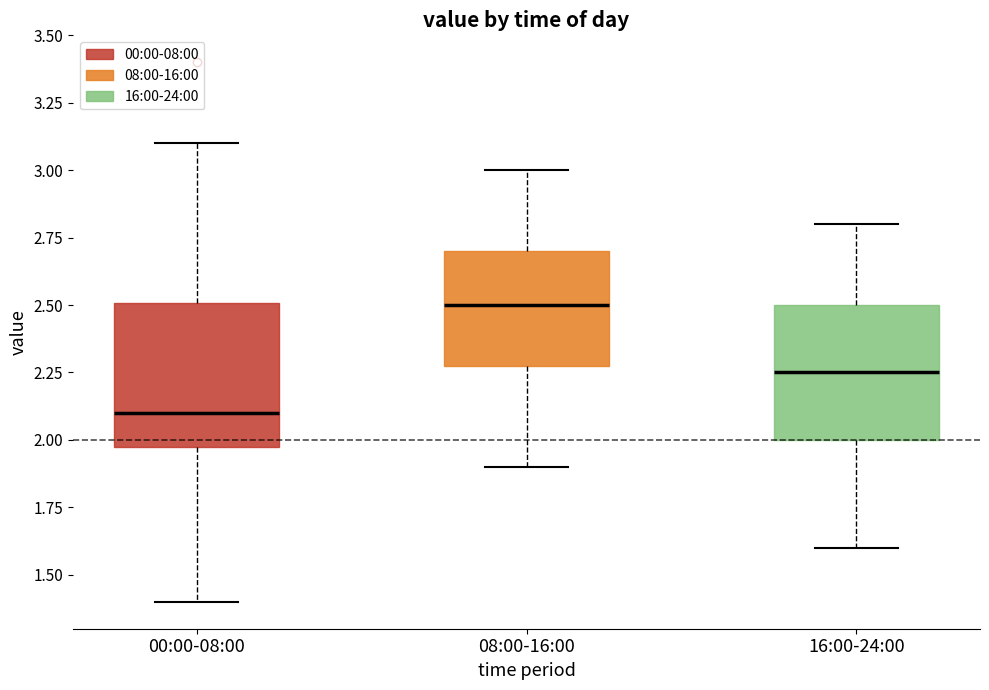

Reading left to right, transcribe this box plot: for each box, give where its median line is, the range the box spans, and where its two whiskers end, as read against the y-axis. The values are not printed on the chart, so give them approximately, as read against the axis.

00:00-08:00: median 2.10, box 2.00 to 2.50, whiskers 1.40 to 3.10
08:00-16:00: median 2.50, box 2.30 to 2.70, whiskers 1.90 to 3.00
16:00-24:00: median 2.25, box 2.00 to 2.50, whiskers 1.60 to 2.80